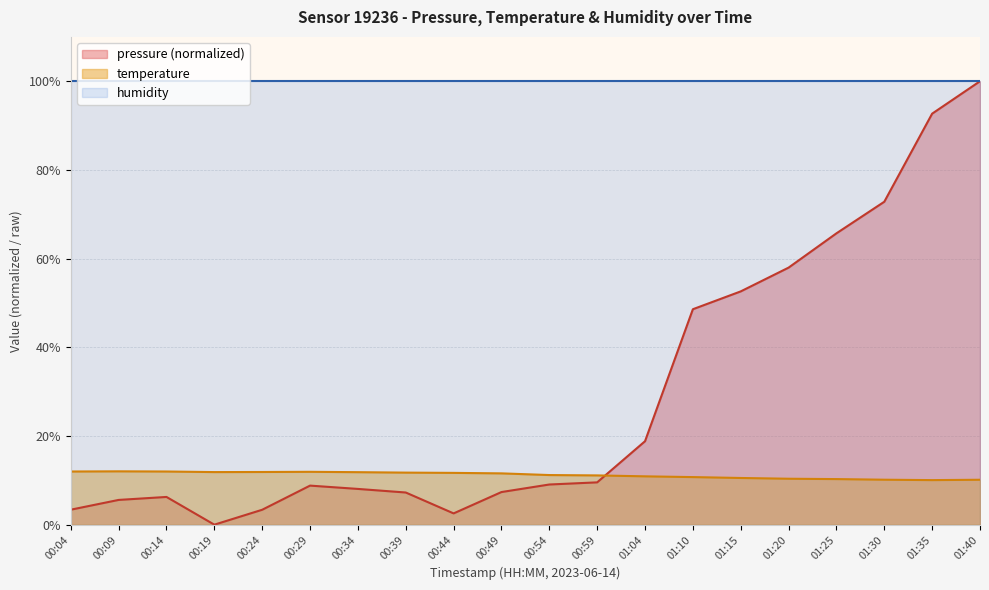

What is the lowest value of the temperature series?

10.1